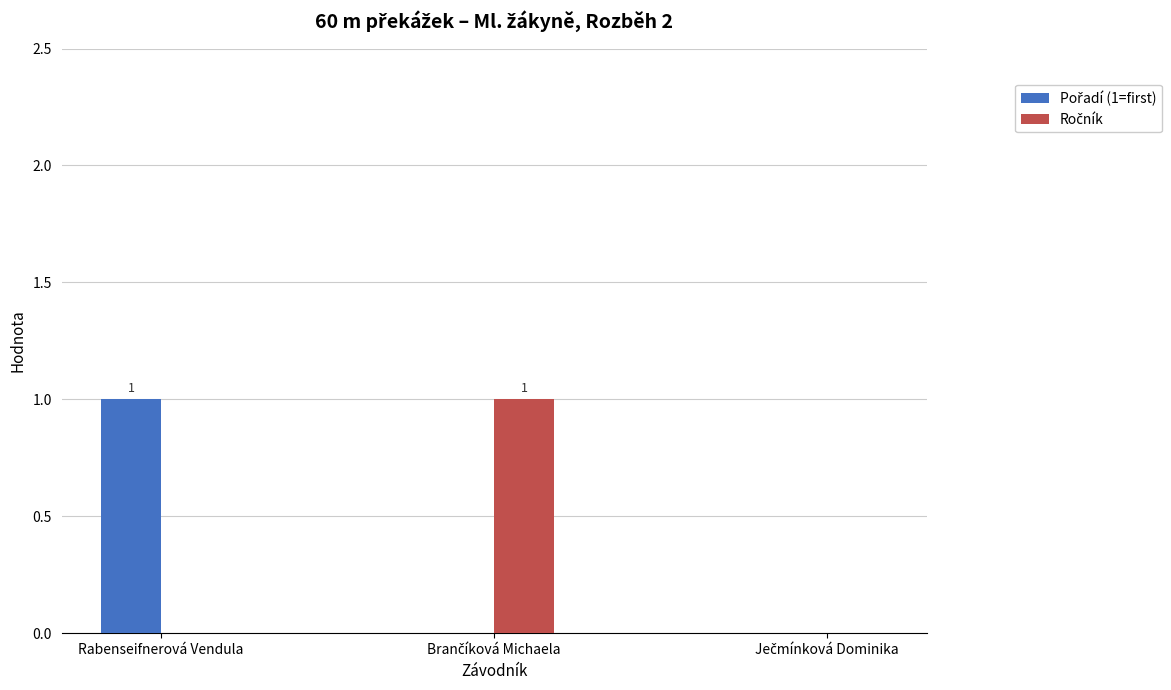

How many distinct data groups are displayed?

2